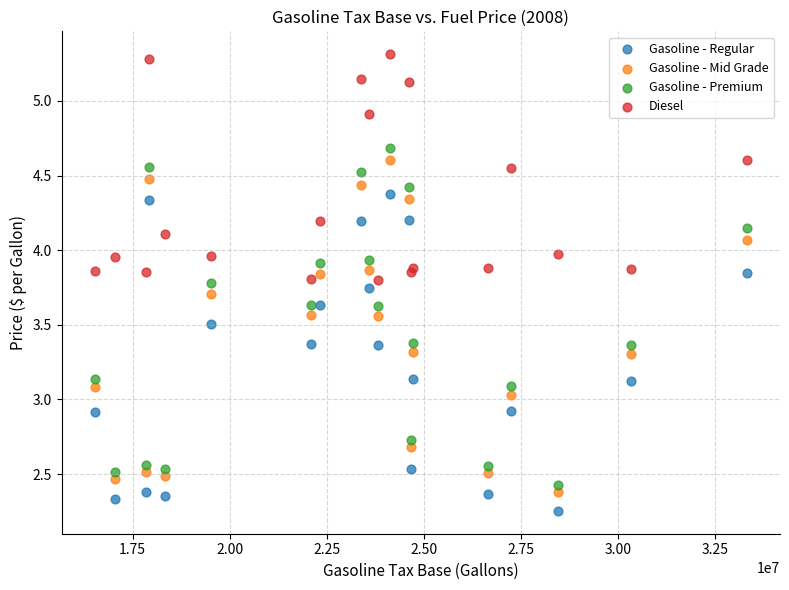

Which series reaches the maximum Y coordinate?

Diesel